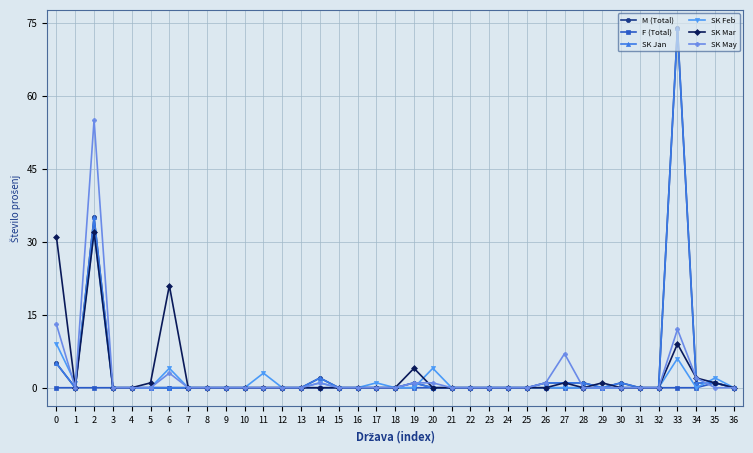

What is the sum of all SK Jan values?

123